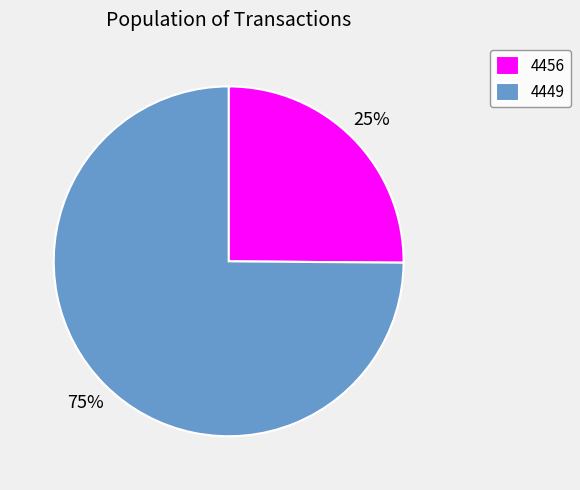

What is the smallest slice in the pie chart?

4456